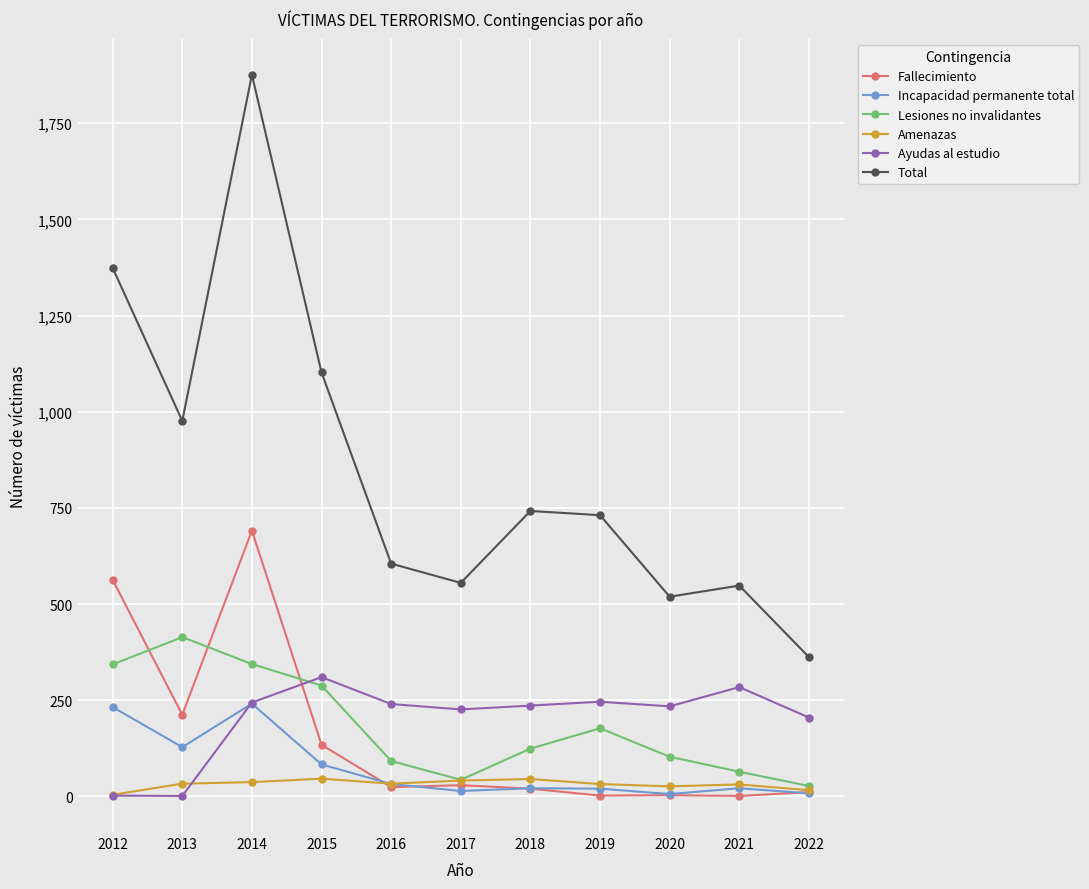

True or false: Fallecimiento has a value of 129 at 2013.

False